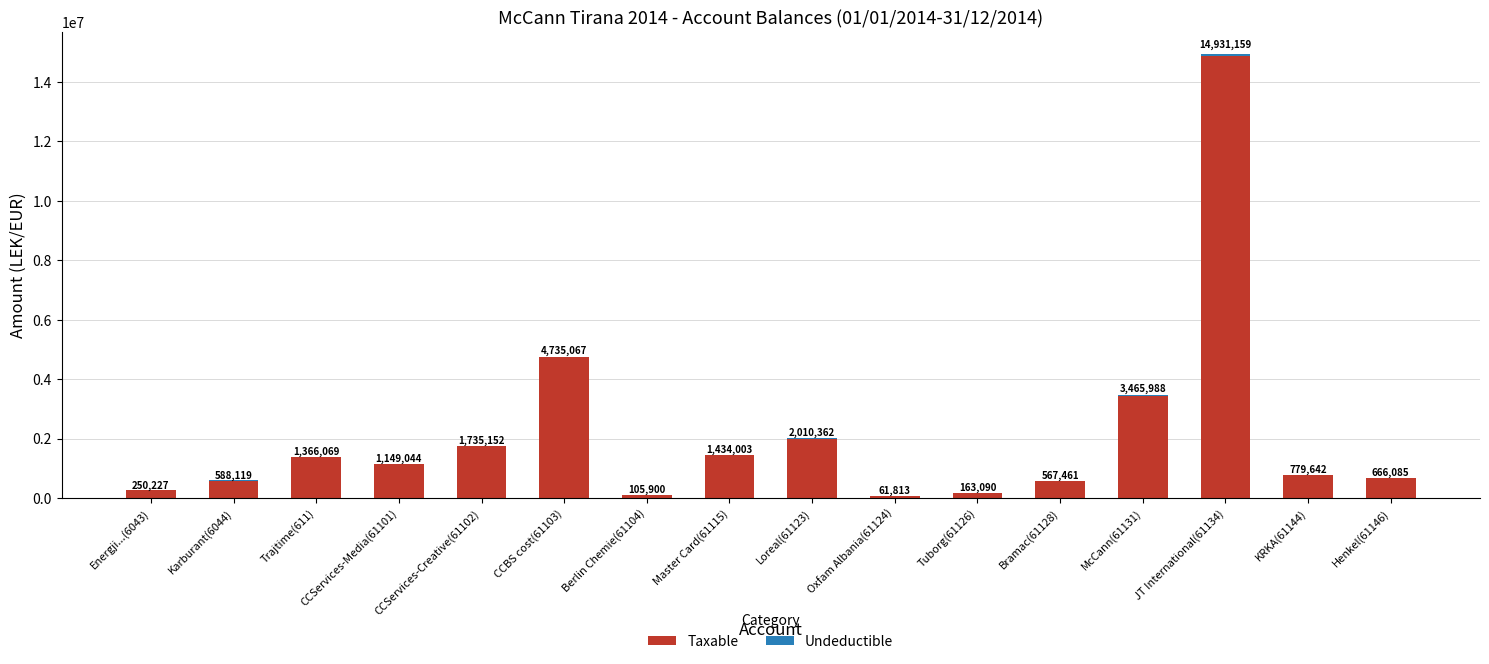

What is the total value across all series at Berlin Chemie(61104)?

105900.0